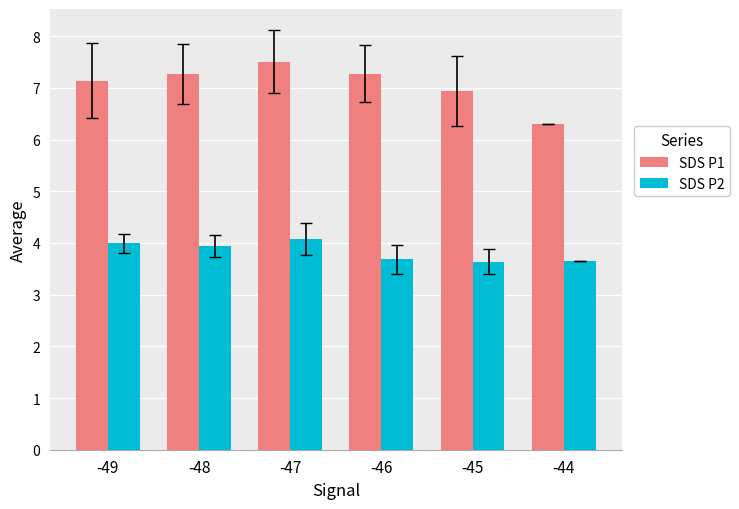

At how many categories does at least one series exceed 5?

6